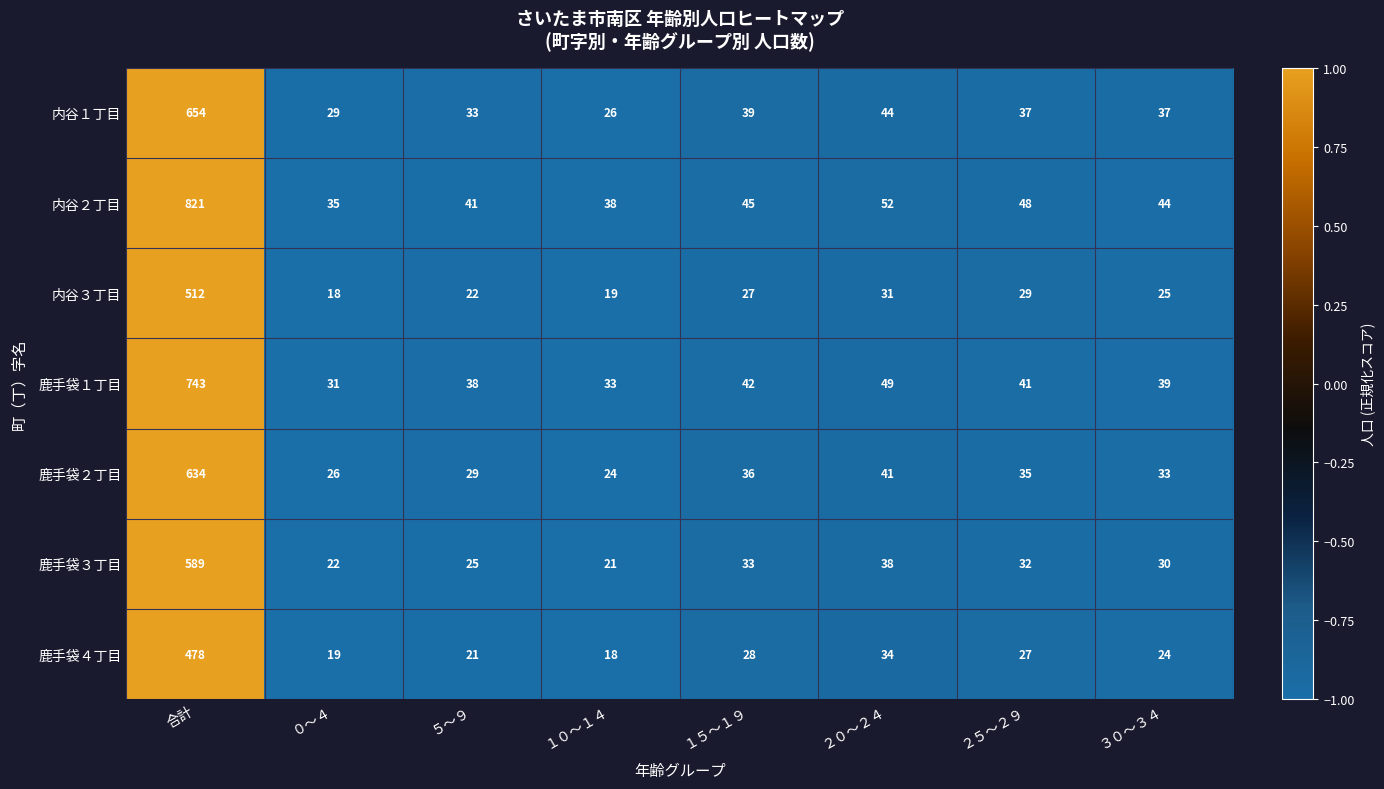

Count the number of data series in this chart.

7